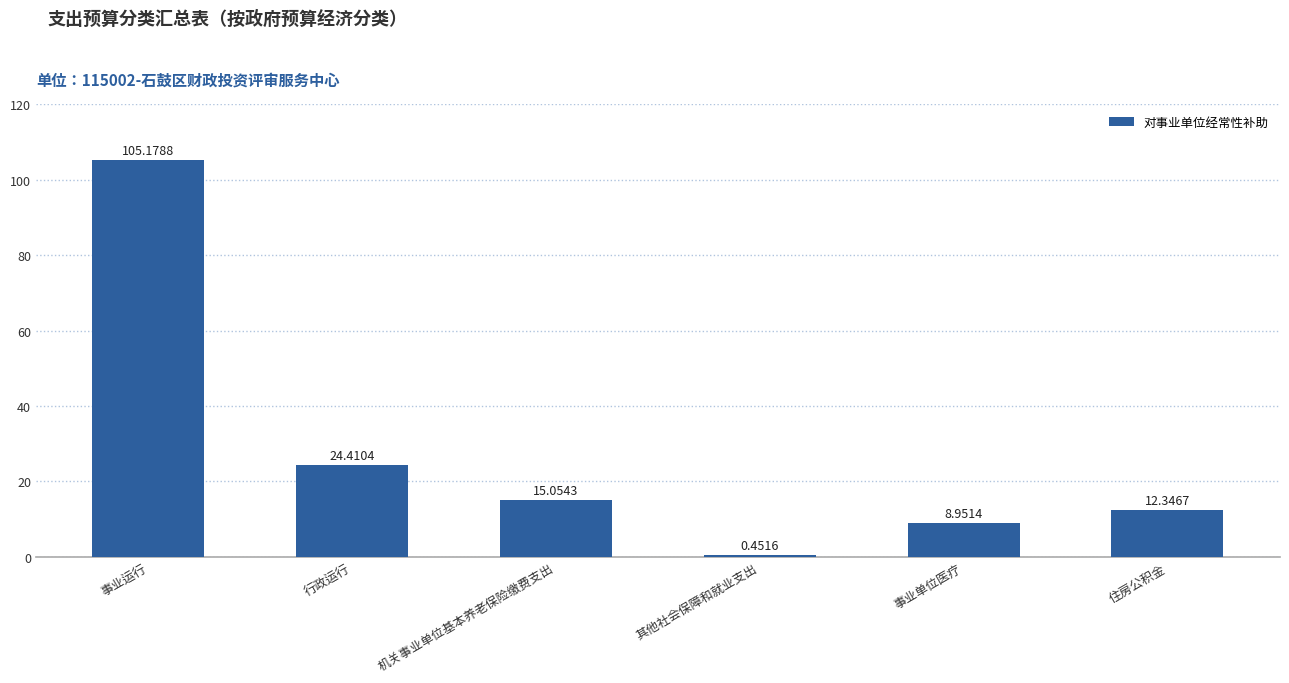

What is the label of the 1st bar from the left?

事业运行